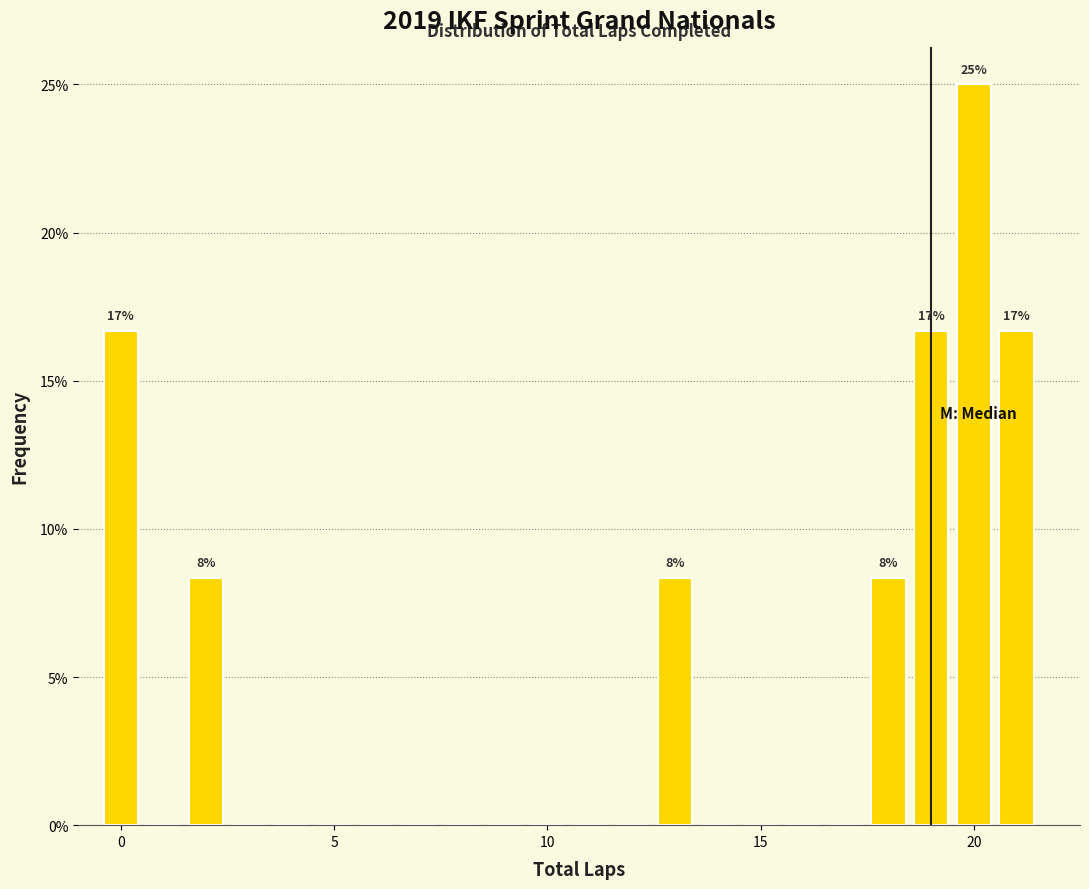

Around what value on the x-axis is the tallest bar? Give the approximate position of its centre, as read against the axis.

20.0